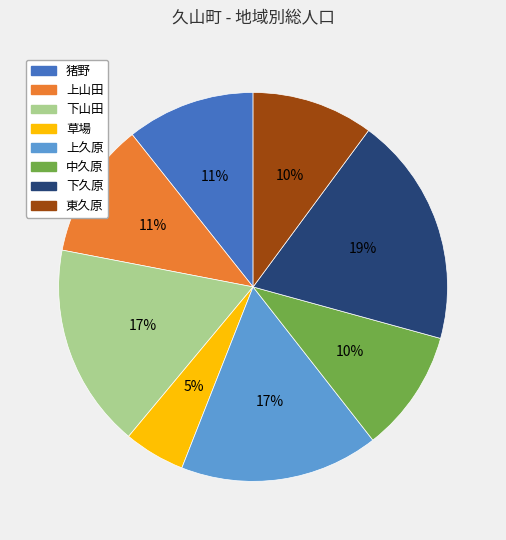

Is it true that 猪野 is 11% of the pie?

True